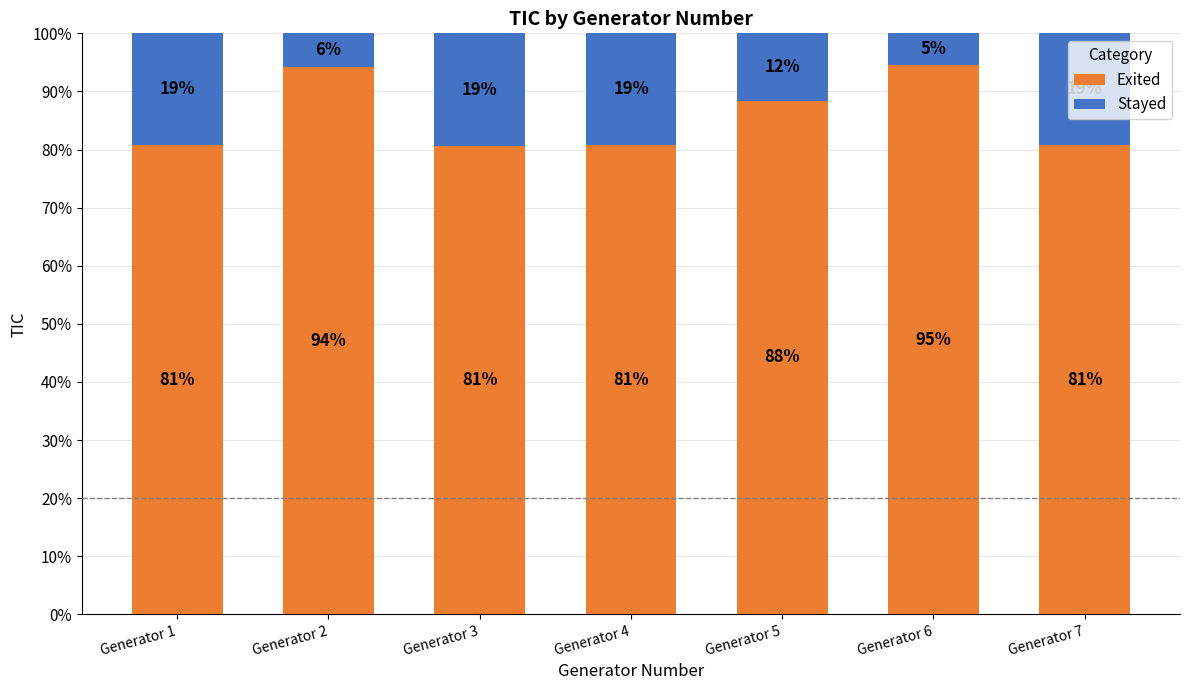

At which label is Exited closest to 87?

Generator 5